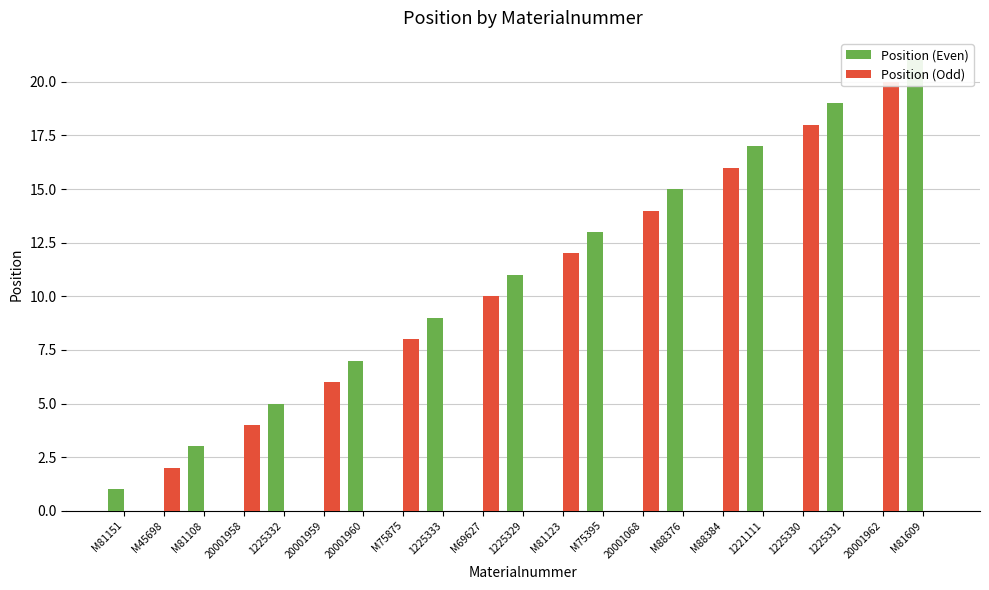

What is the label of the 13th bar from the left?

M75395